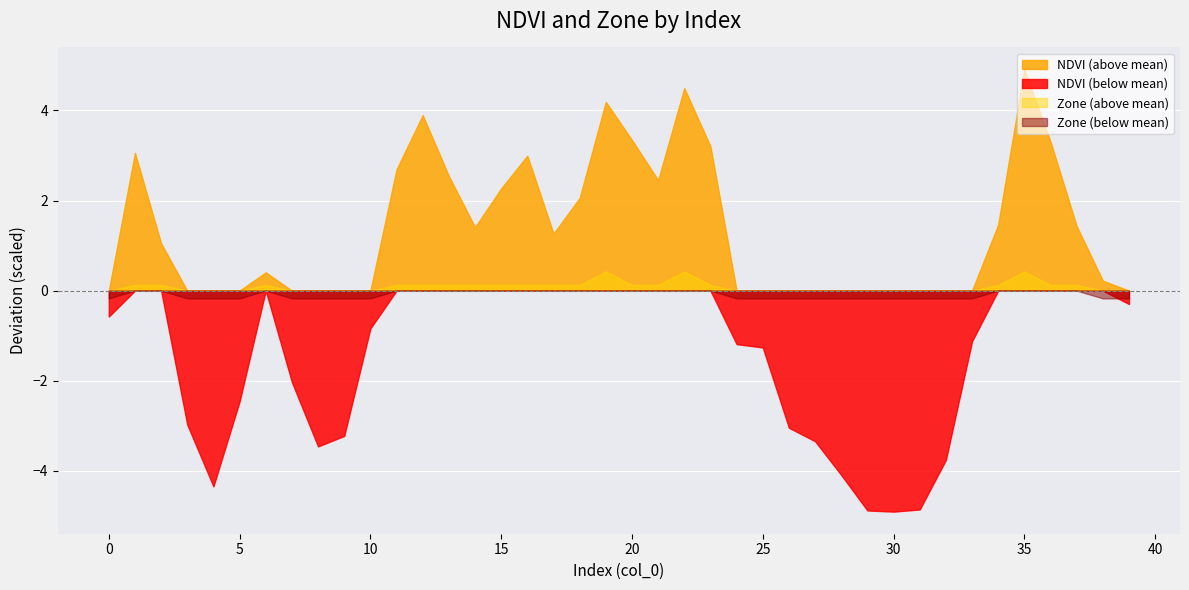

What is the greatest value displayed?

4.9